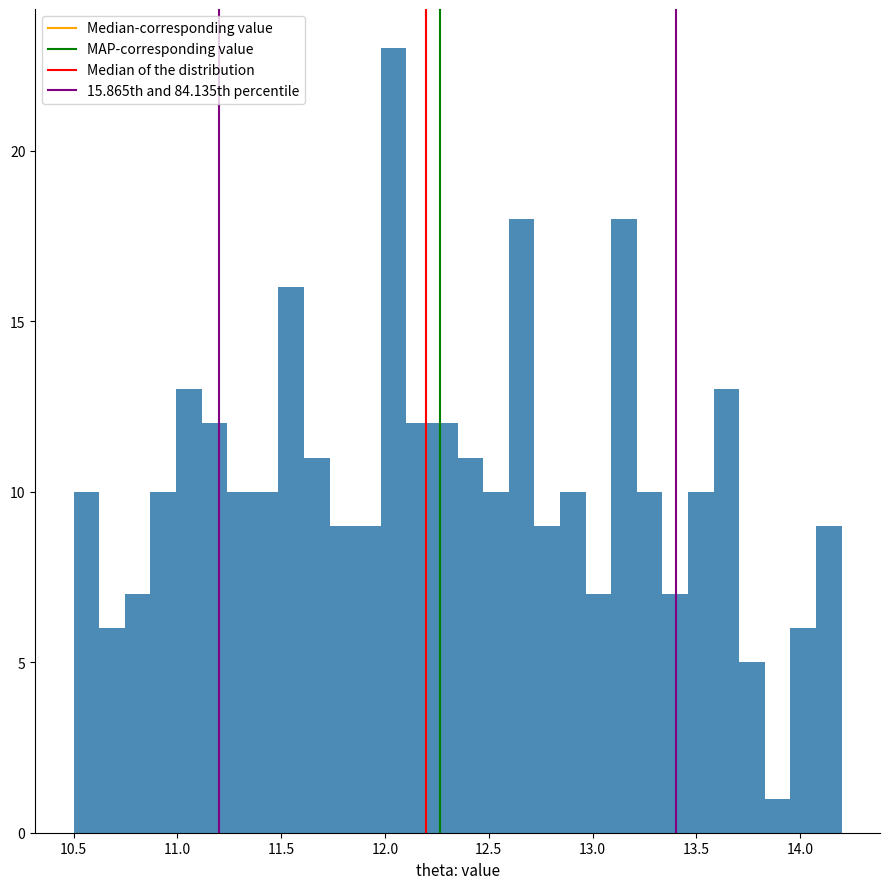

Read against the x-axis, roughly where is the centre of the tallest bar?

12.05